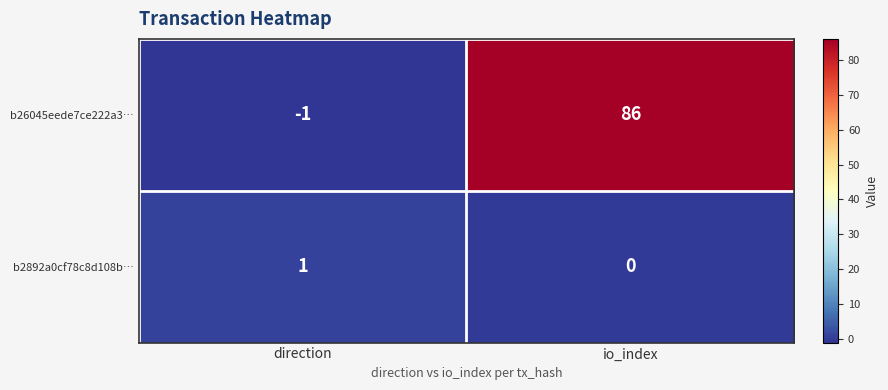

What is the sum of all b26045eede7ce222a3… values?

85